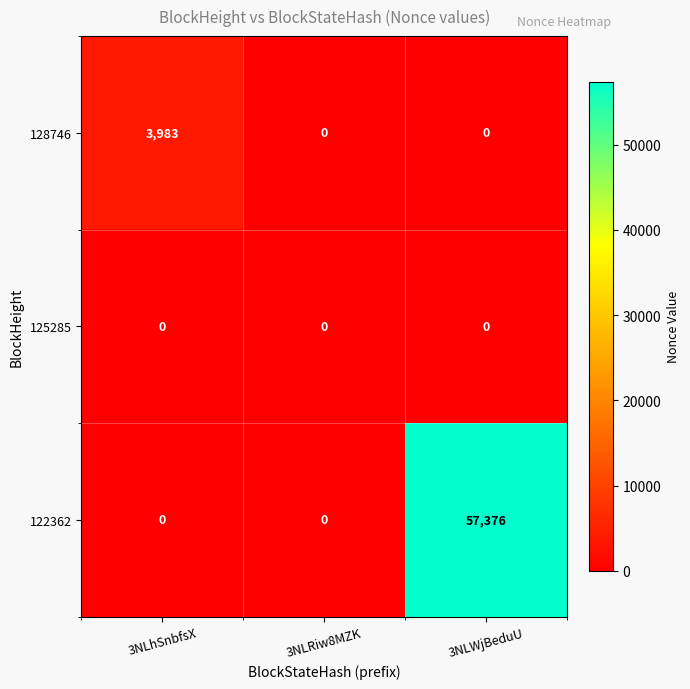

Is it true that 122362 equals 57376 at 3NLWjBeduU?

True